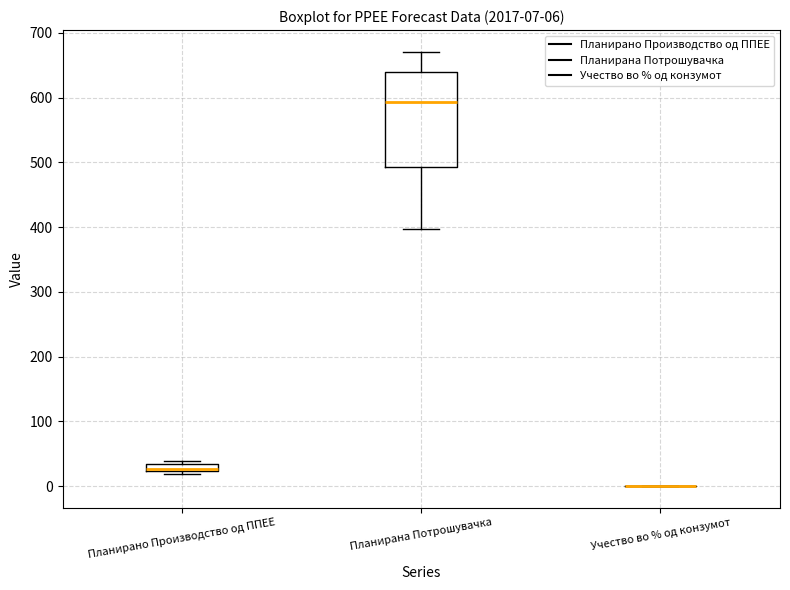

Which box is the tallest, from its lower edge to its upper edge?

Планирана Потрошувачка